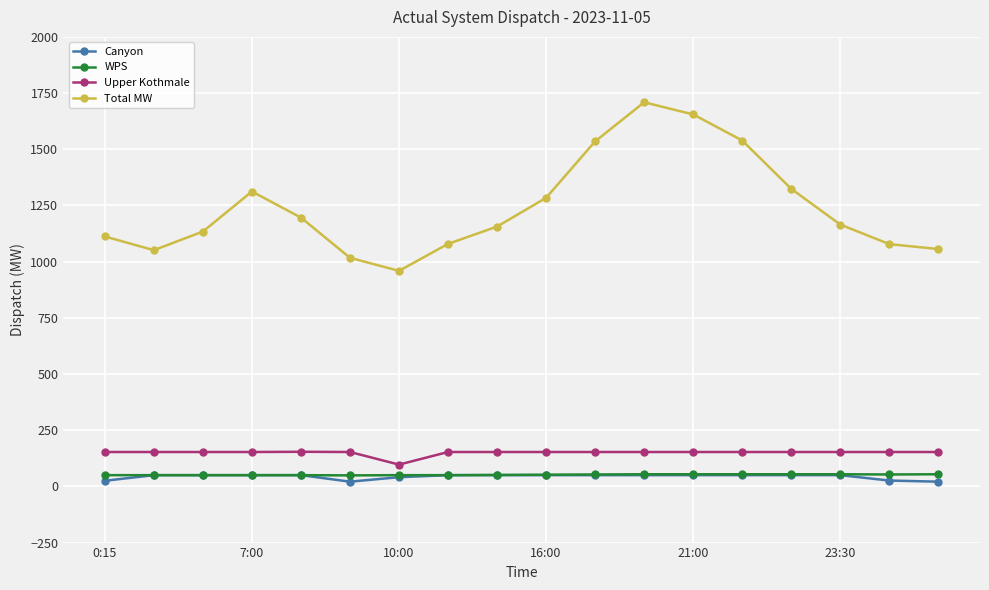

True or false: Total MW and WPS intersect in this chart.

False